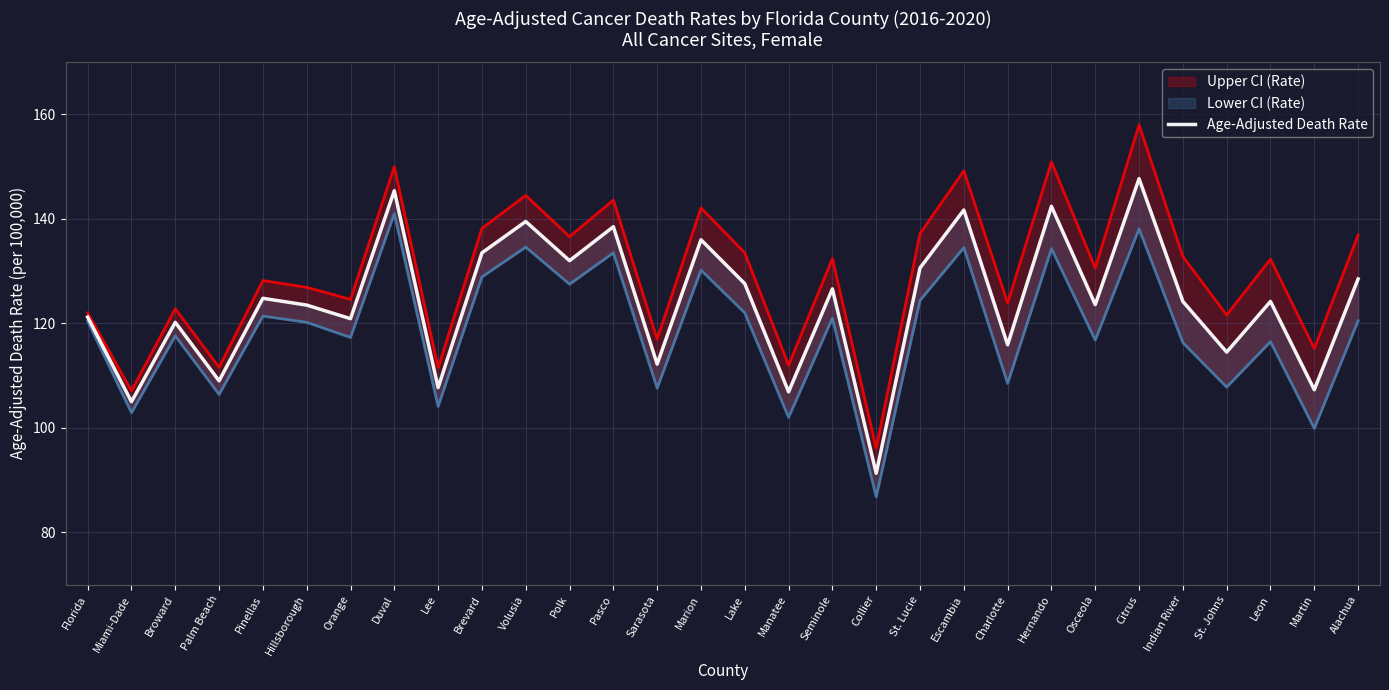

True or false: Age-Adjusted Death Rate and Upper CI (Rate) cross at least once.

False